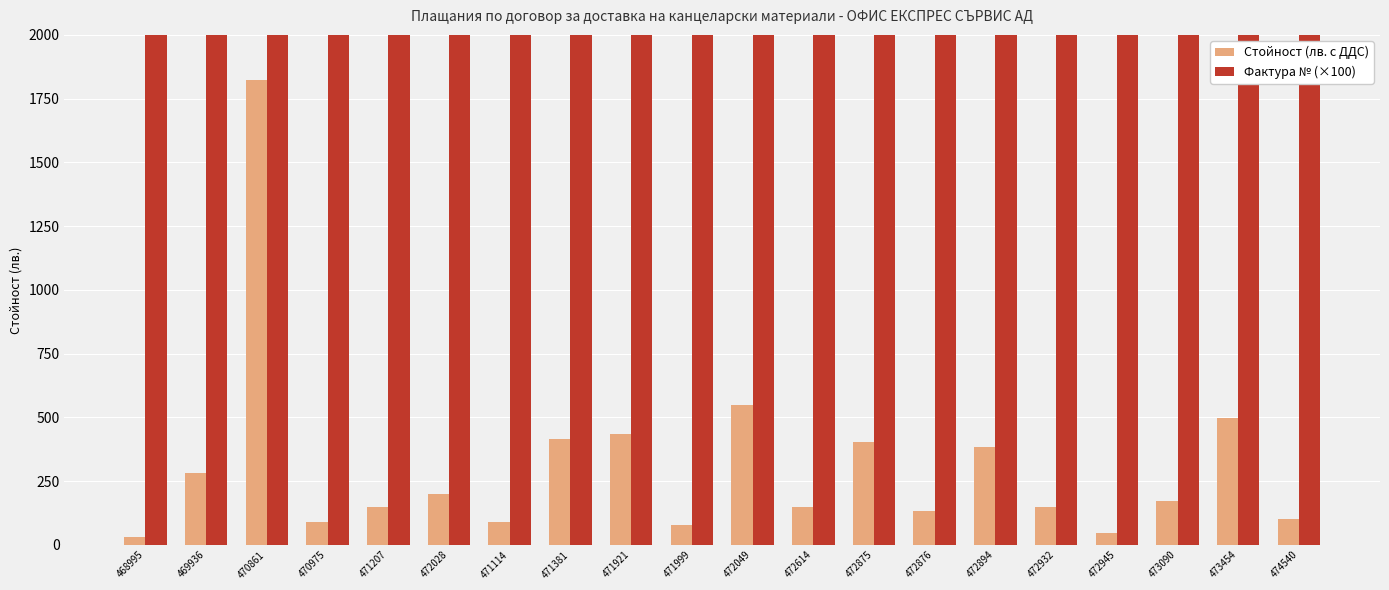

What is the maximum value for Стойност (лв. с ДДС)?

1822.5